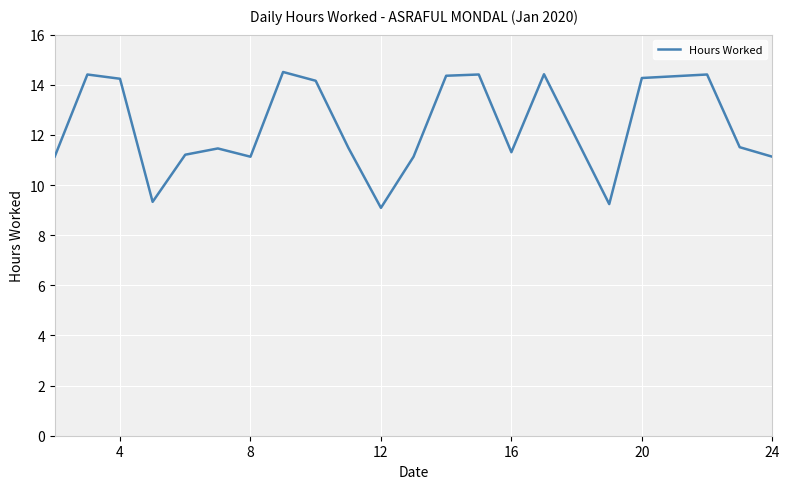

What is the minimum value shown in the chart?

9.1